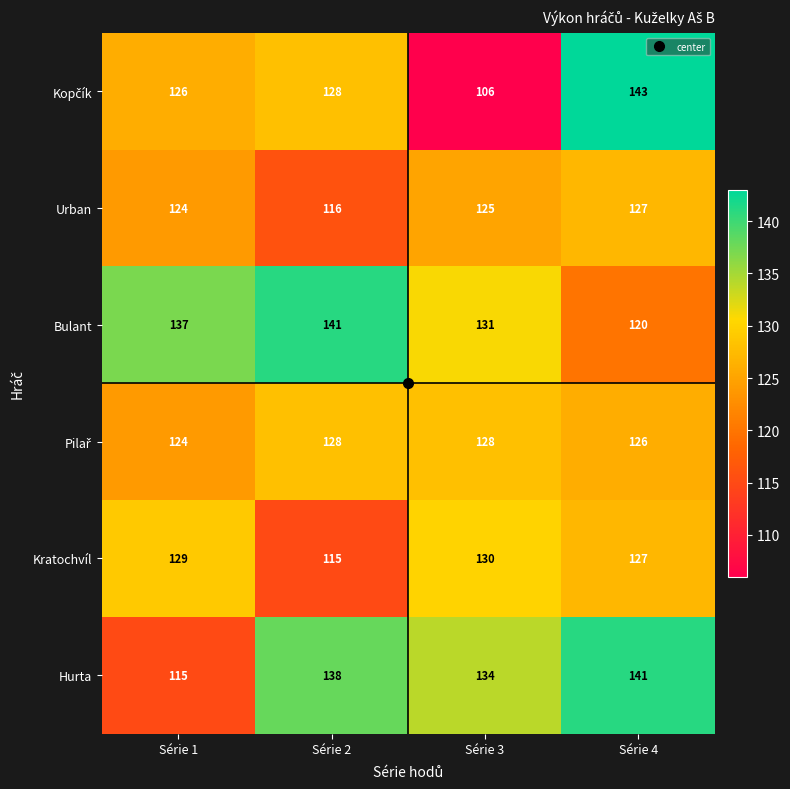

What is the difference between the maximum and minimum values in the Hurta series?

26